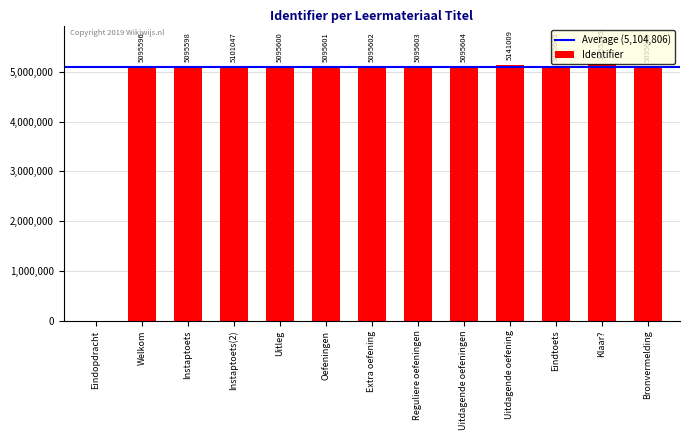

What is the average value?

4712129